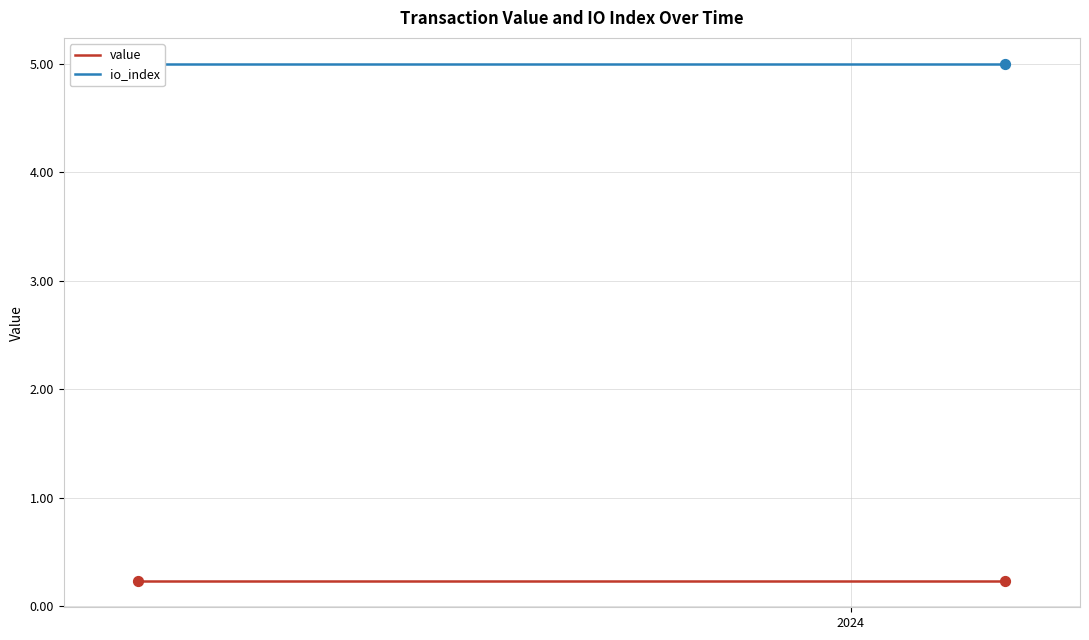

Which series reaches the minimum Y coordinate?

value